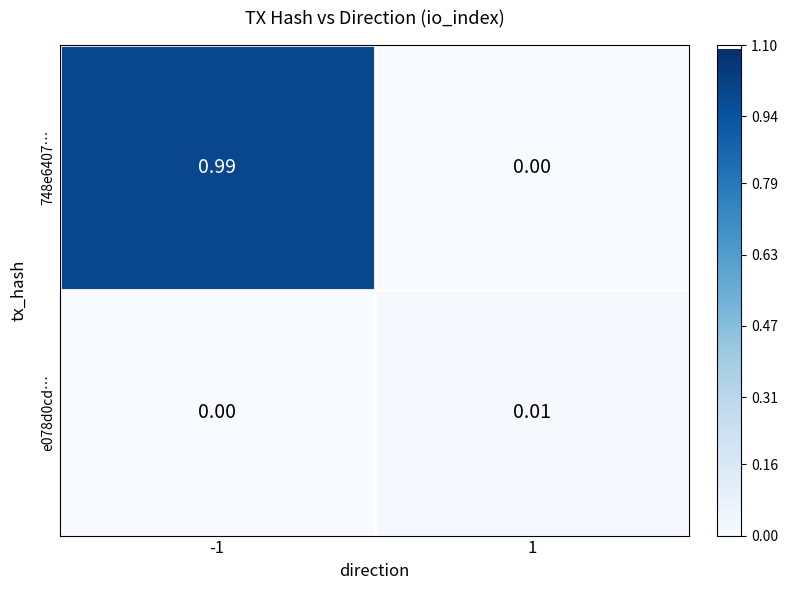

Is the value of e078d0cd… at 1 greater than the value of 748e6407… at -1?

No